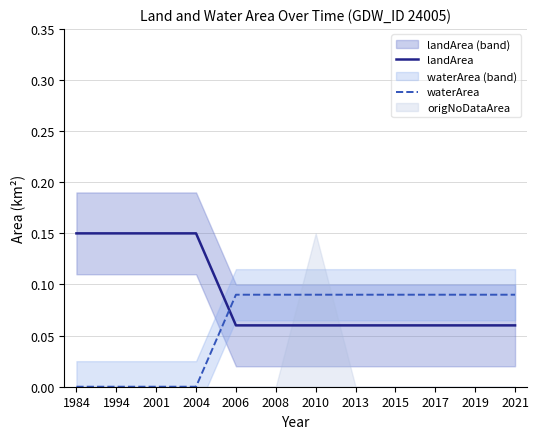

Does the chart have visible grid lines?

Yes